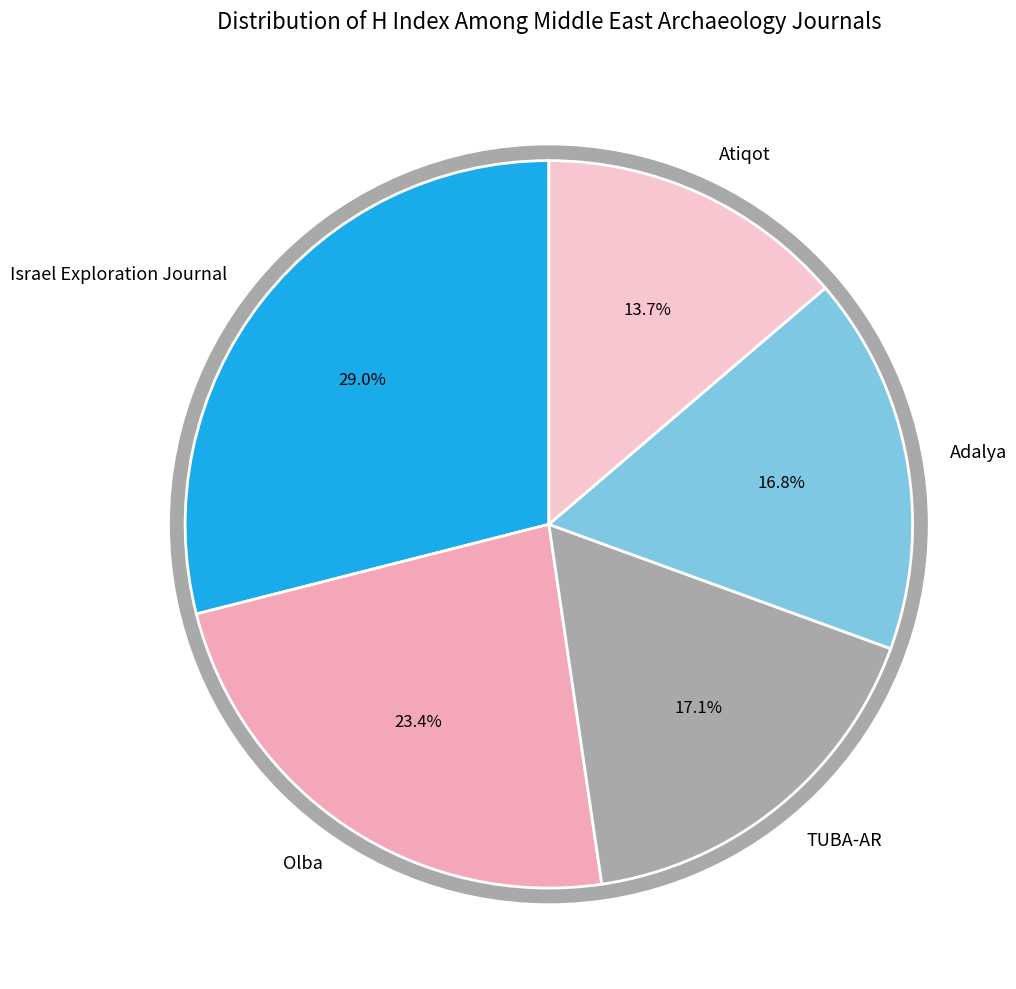

Is TUBA-AR the majority of the pie?

No